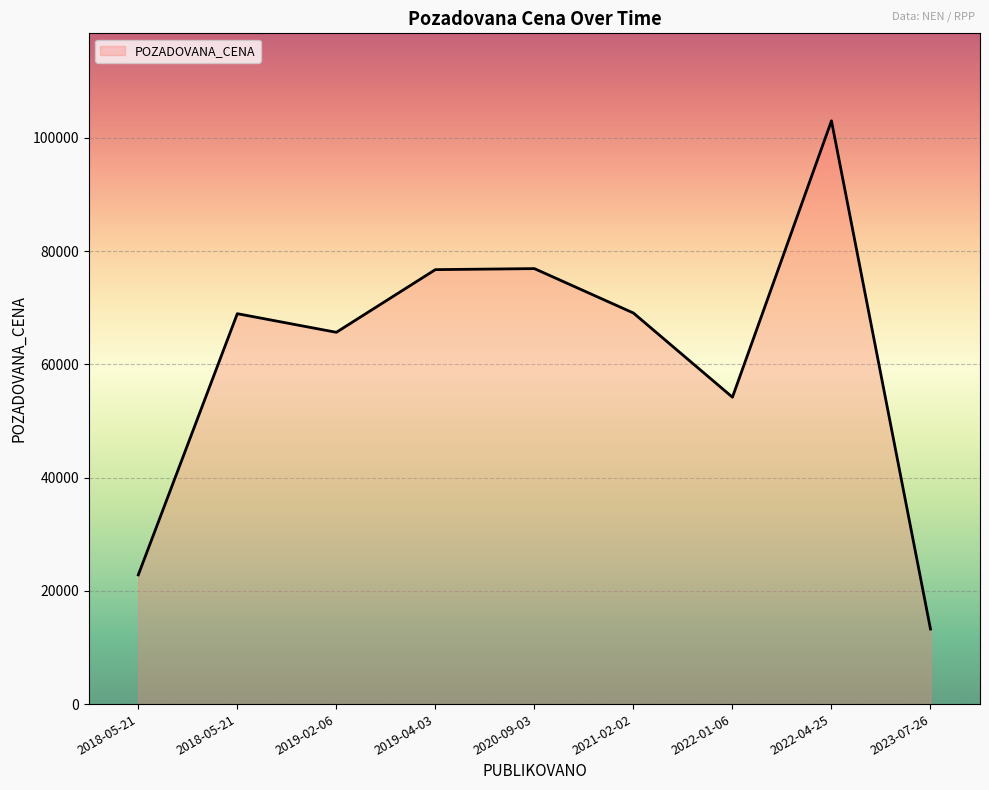

Rank the categories by value from lowest to highest.

2023-07-26, 2018-05-21, 2022-01-06, 2019-02-06, 2018-05-21, 2021-02-02, 2019-04-03, 2020-09-03, 2022-04-25